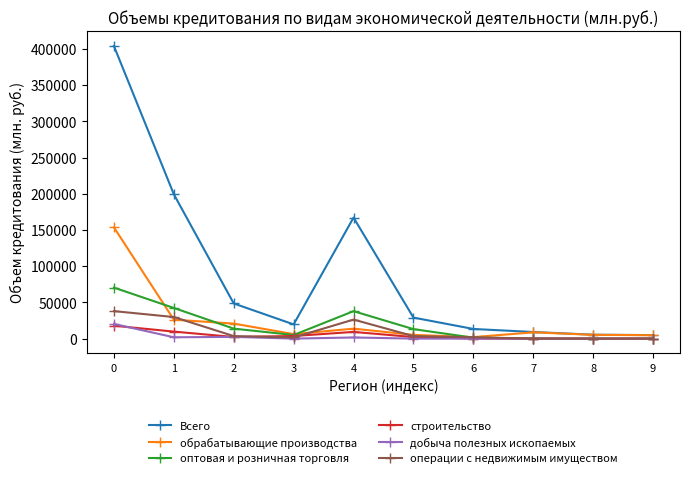

What is the total value across all series at 0?

704233